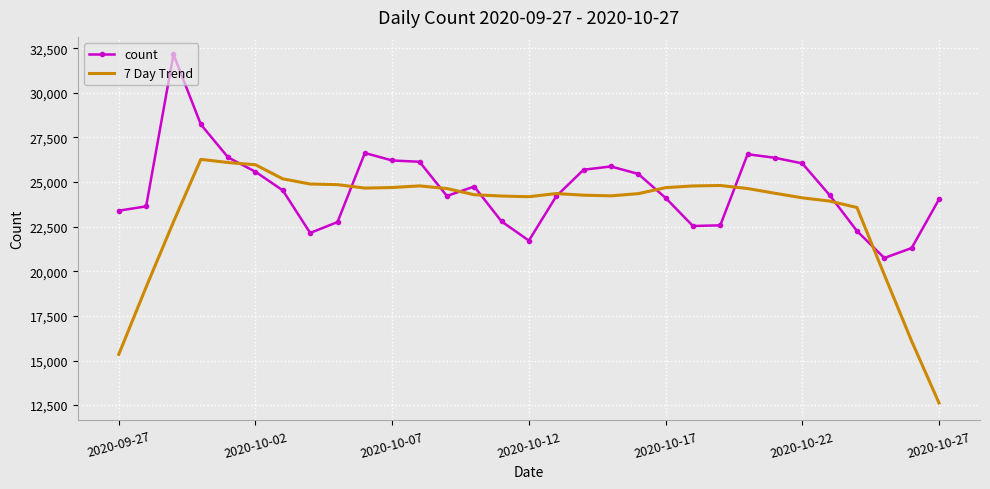

Which series has the largest total across all categories?

count